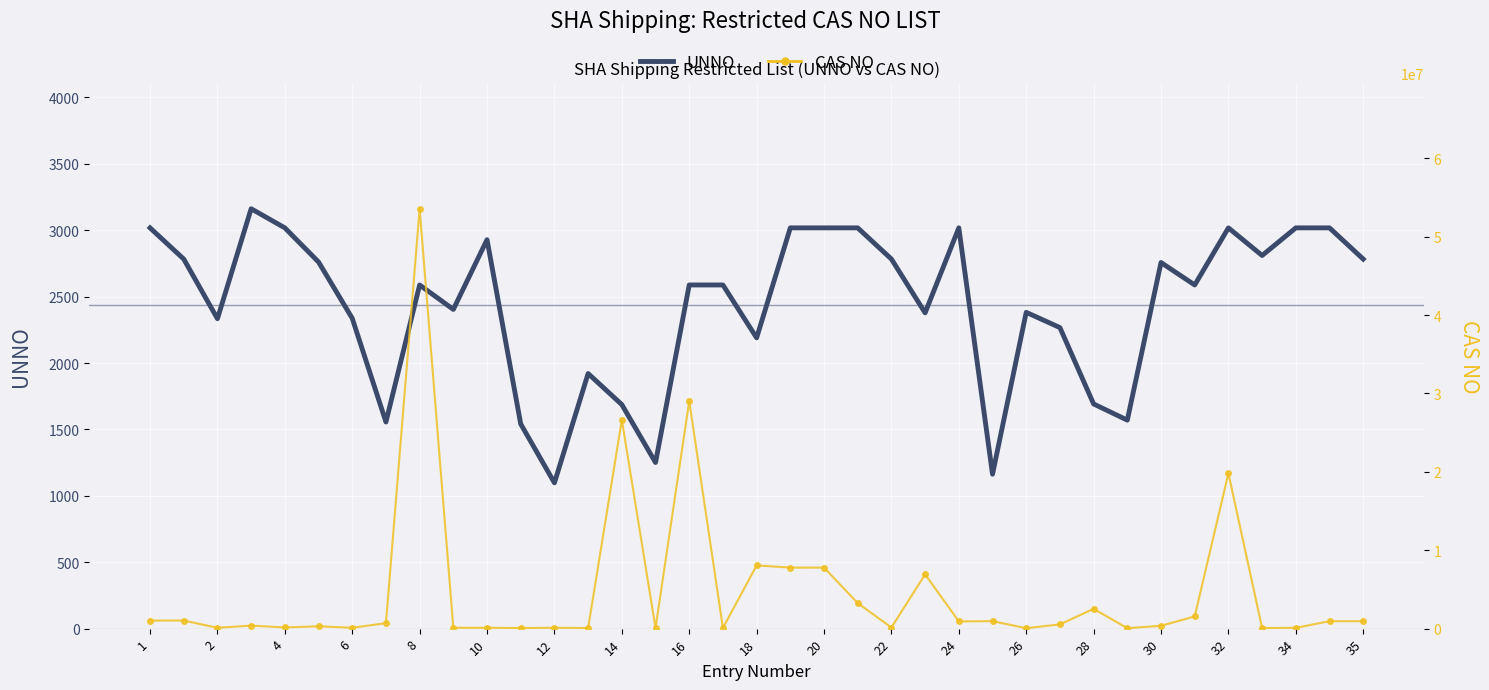

Reading right to left, list all the values displayed in this chart.

UNNO: 2783	3018	3018	2810	3018	2588	2757	1570	1692	2267	2382	1163	3018	2378	2783	3018	3018	3018	2190	2588	2588	1251	1687	1921	1098	1541	2929	2404	2588	1556	2337	2761	3018	3162	2334	2783	3018
CAS NO: 947024	947024	100356	78535	19801206	1563662	357573	57249	2524030	540738	57147	950356	926647	6923224	141662	3254635	7786347	7783417	8065712	82666	29025670	78944	26628228	75558	107186	75865	107197	107120	53558251	696286	108985	297789	152169	382218	107119	1031476	1031476